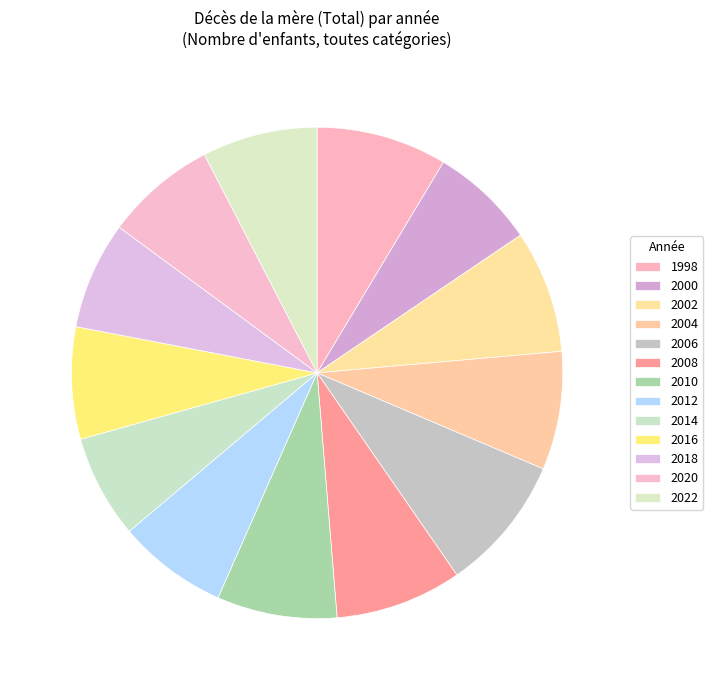

How many slices are in this pie chart?

13